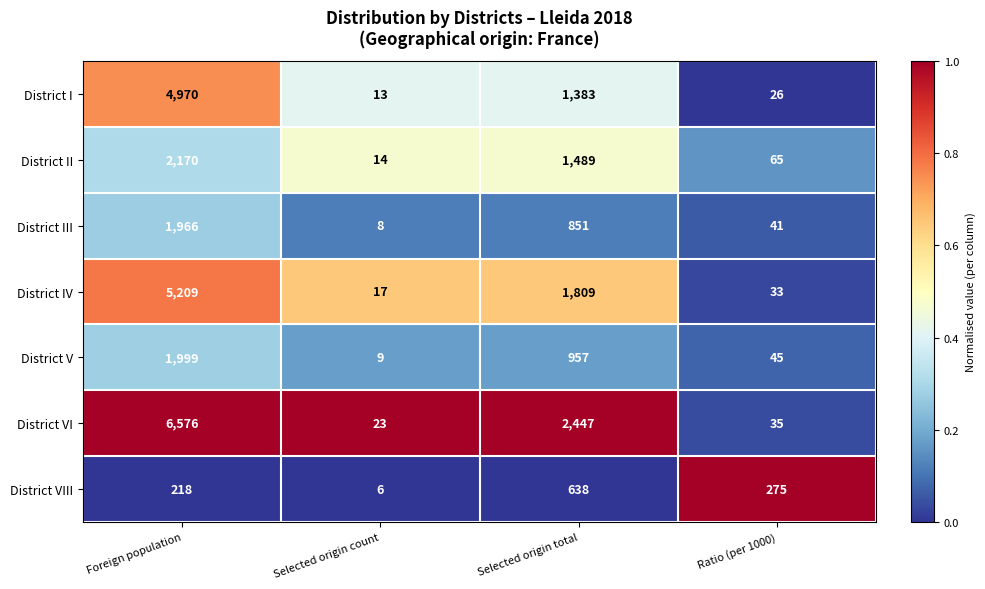

At which category is the sum across all series the highest?

Foreign population